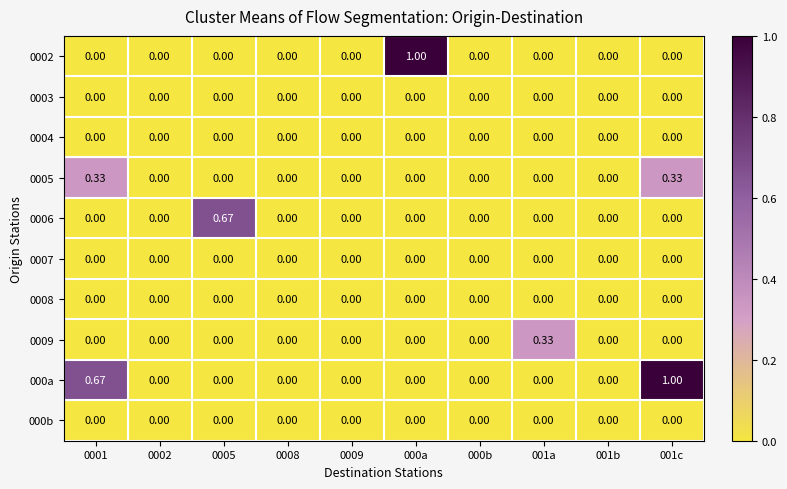

How many data points does each series have?

10